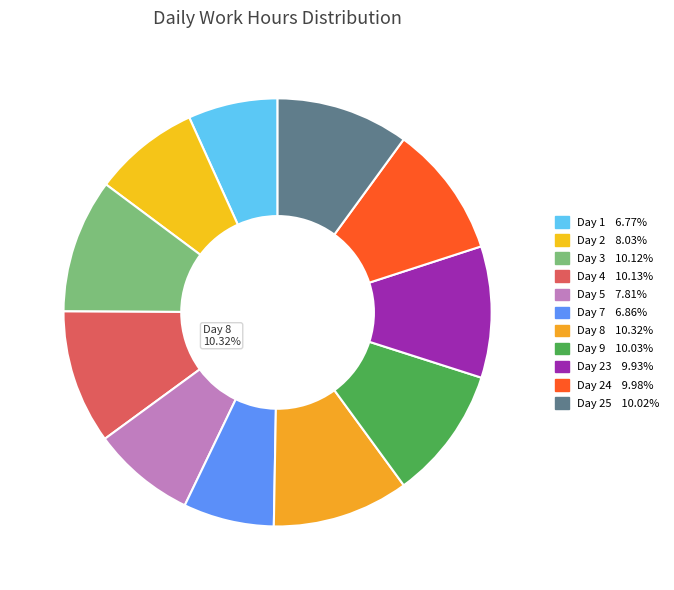

Is the sum of Day 8 and Day 9 greater than half?

No